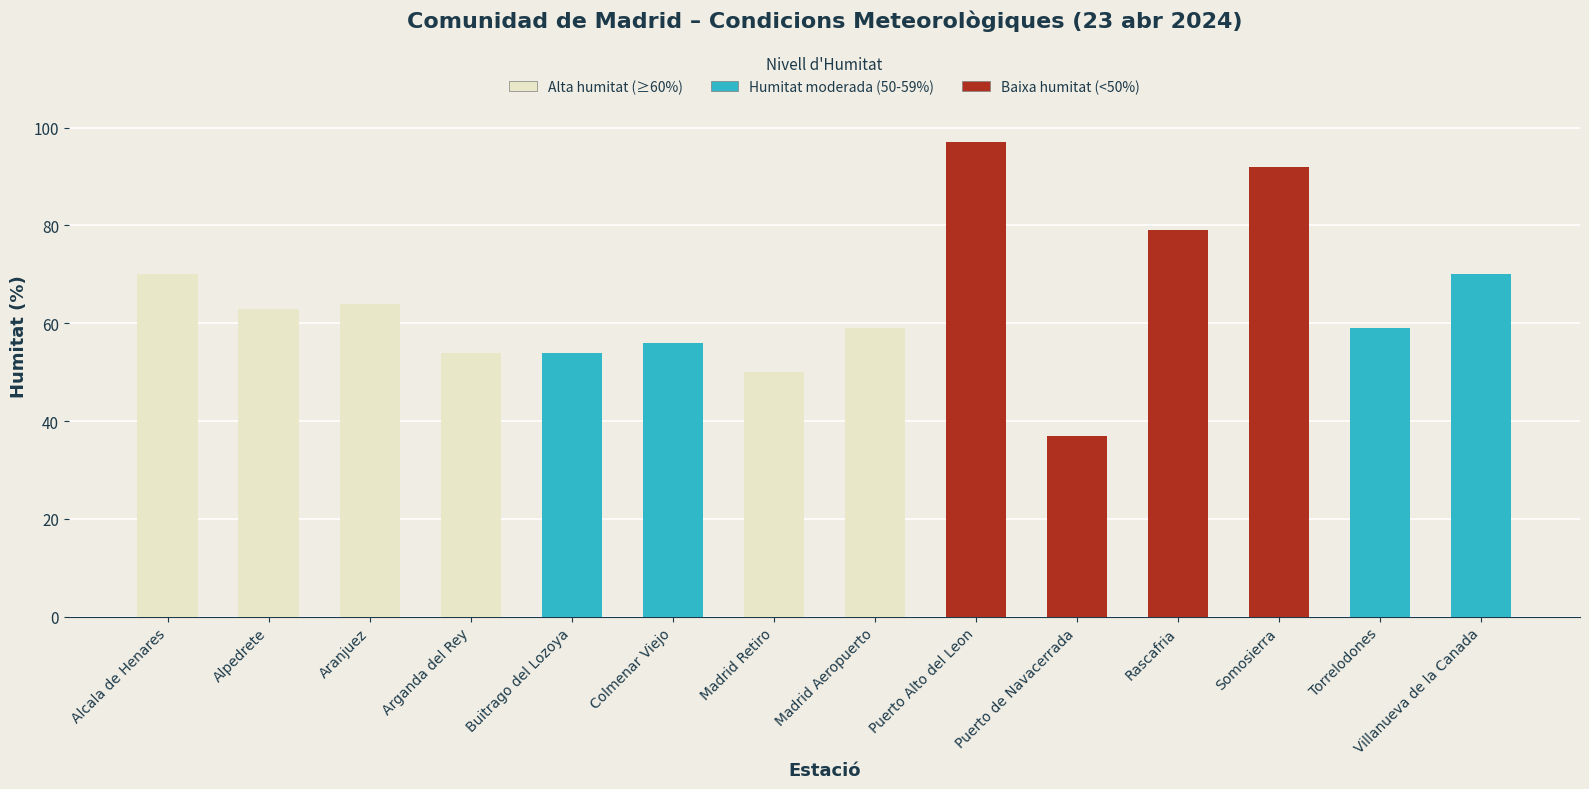

What is the label of the 13th bar from the right?

Alpedrete